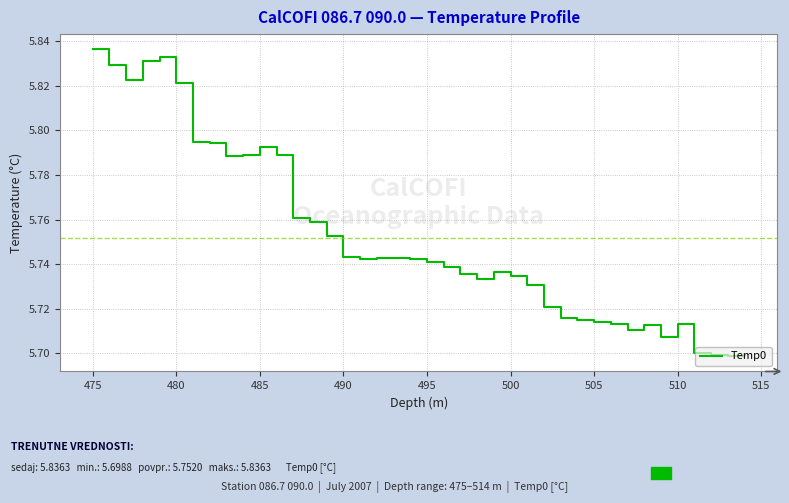

True or false: there are more than 0 points higher than both neighbors.

True